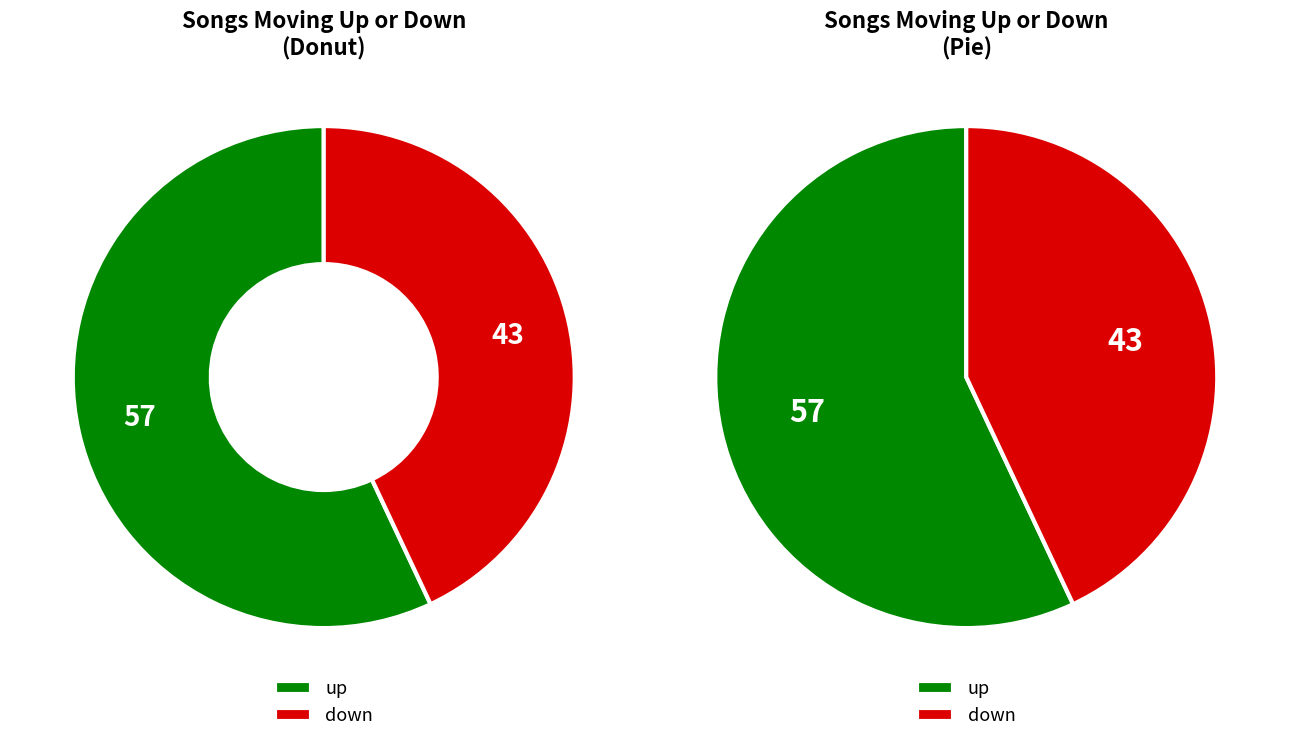

True or false: up accounts for 57% of the total.

True